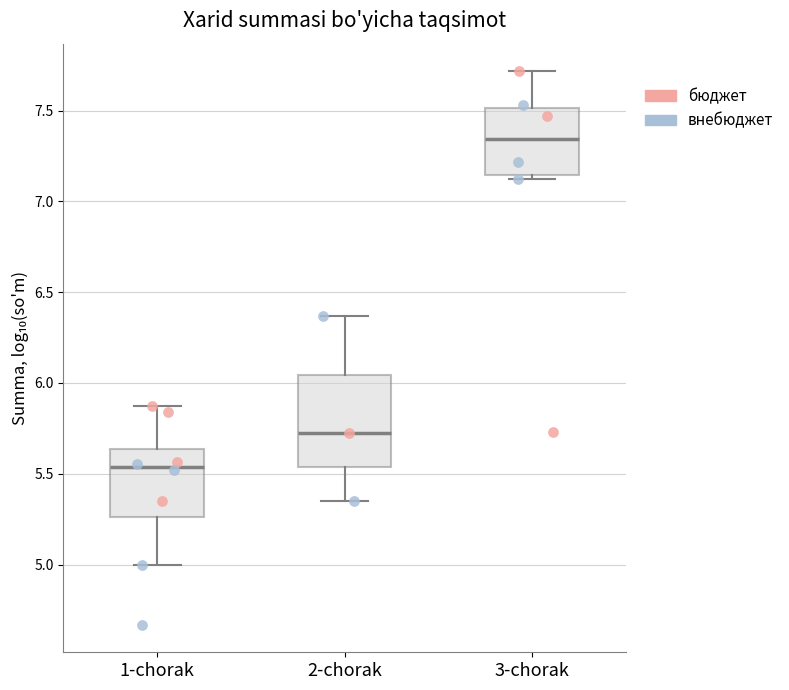

Reading left to right, read every box against the y-axis: the position of its median line, the range the box covers, and the ends of its whiskers. The values are not printed on the chart, so give them approximately, as read against the axis.

1-chorak: median 5.55, box 5.25 to 5.65, whiskers 5.00 to 5.90
2-chorak: median 5.70, box 5.55 to 6.05, whiskers 5.35 to 6.35
3-chorak: median 7.35, box 7.15 to 7.50, whiskers 7.10 to 7.70